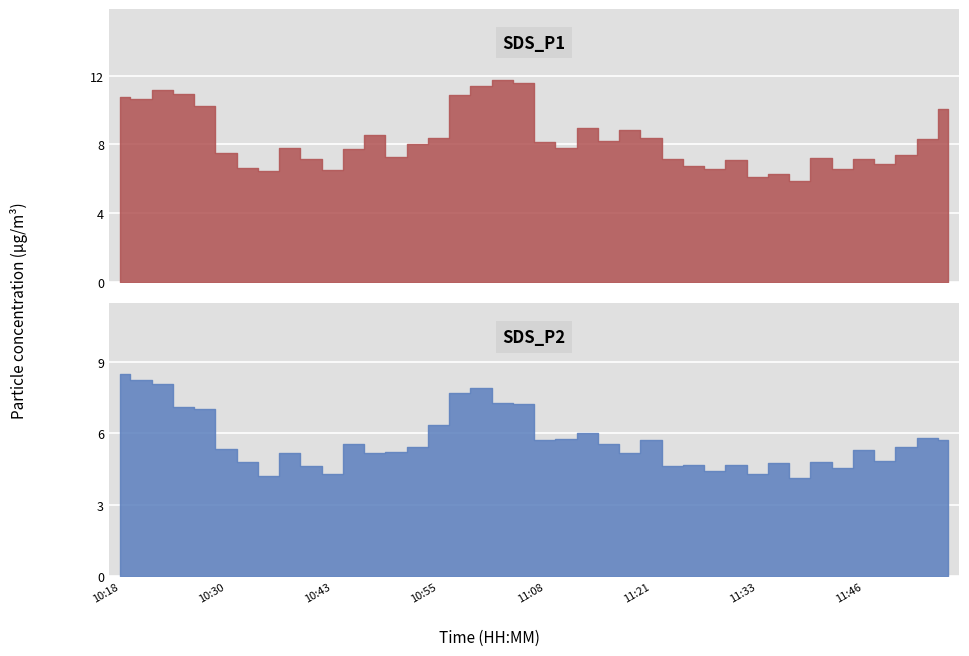

What value does the SDS_P2 series have at 31?

4.8